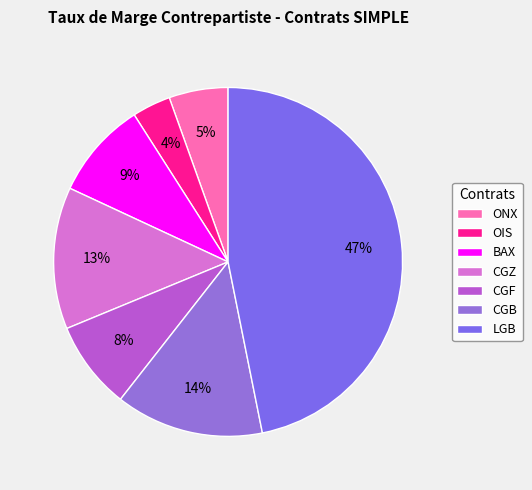

Count the number of slices in the pie.

7